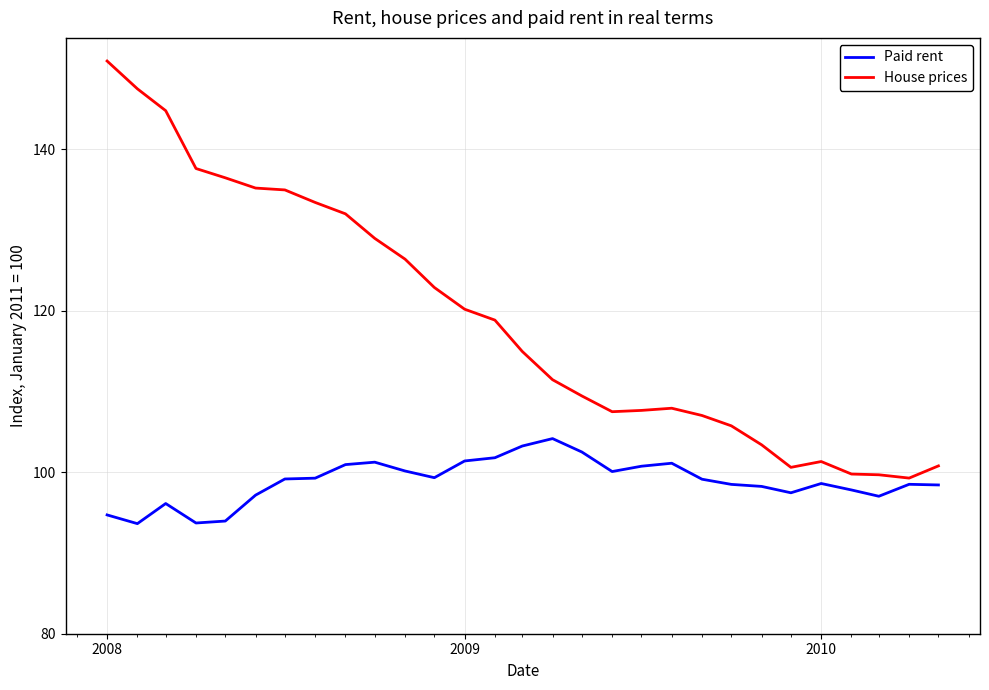

List the series in order of their peak value, highest first.

House prices, Paid rent